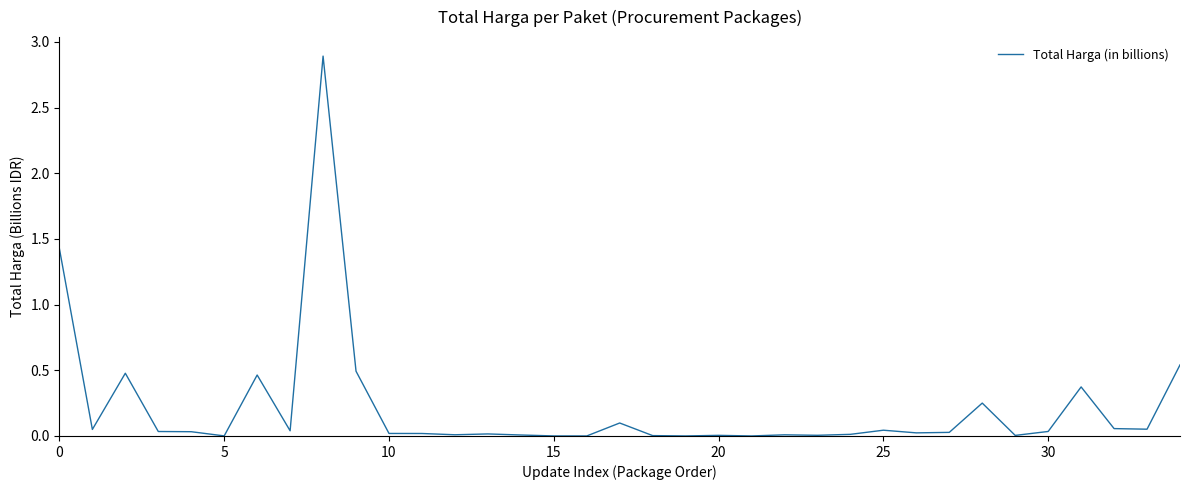

How many lines are shown in the chart?

1